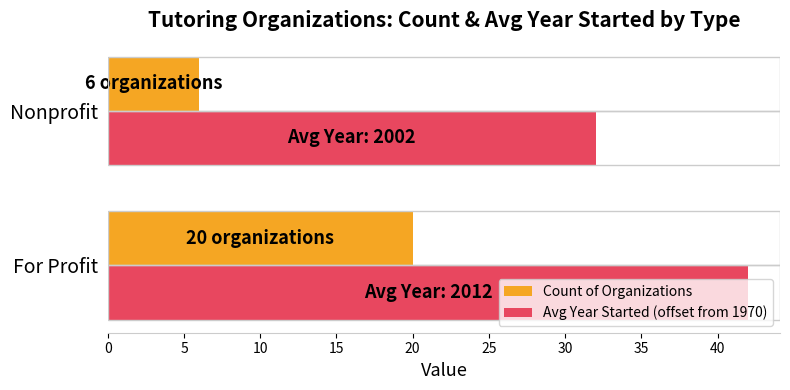

True or false: Avg Year Started (offset from 1970) has a value of 32 at Nonprofit.

True